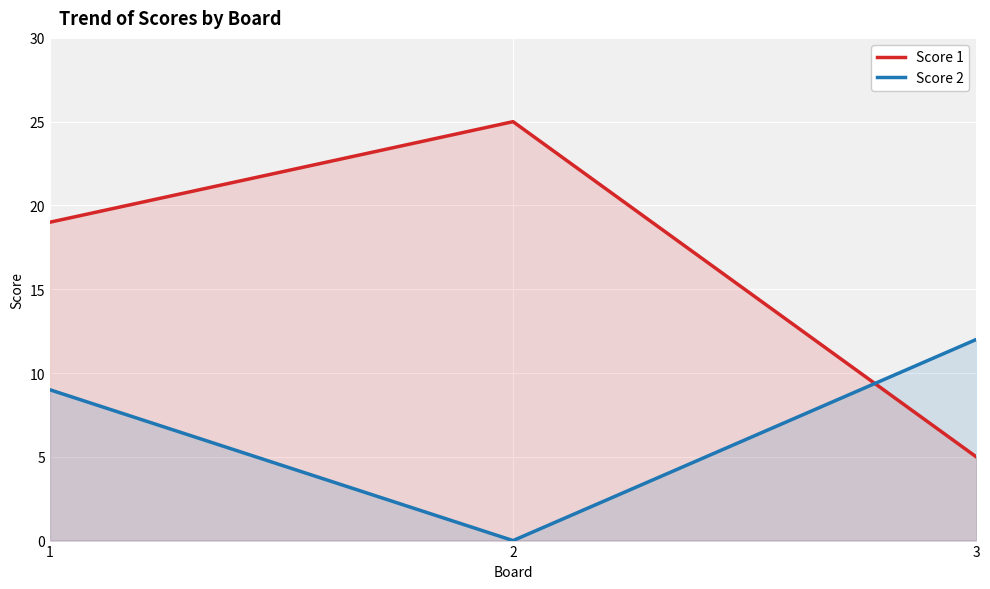

What is the sum of the Score 1 values at 3 and 2?

30